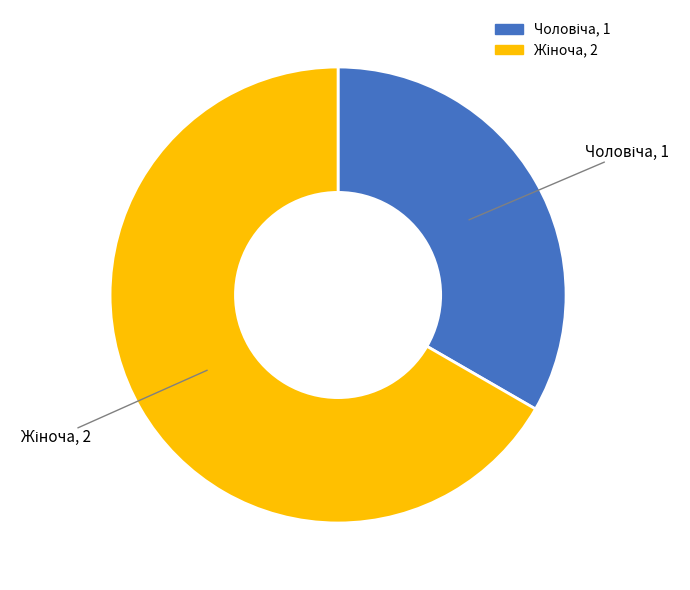

Does any single category account for the majority?

Yes